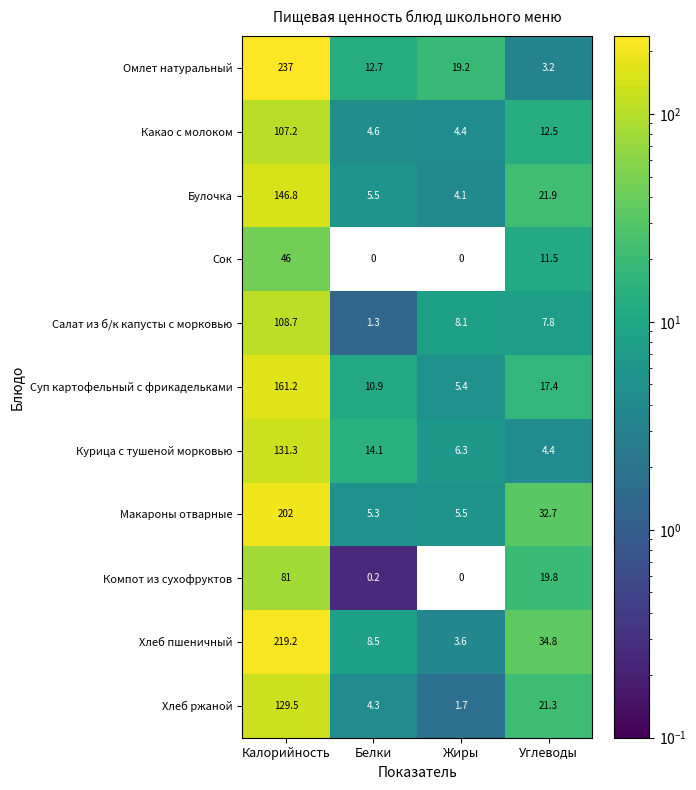

What is the sum of all Омлет натуральный values?

272.1